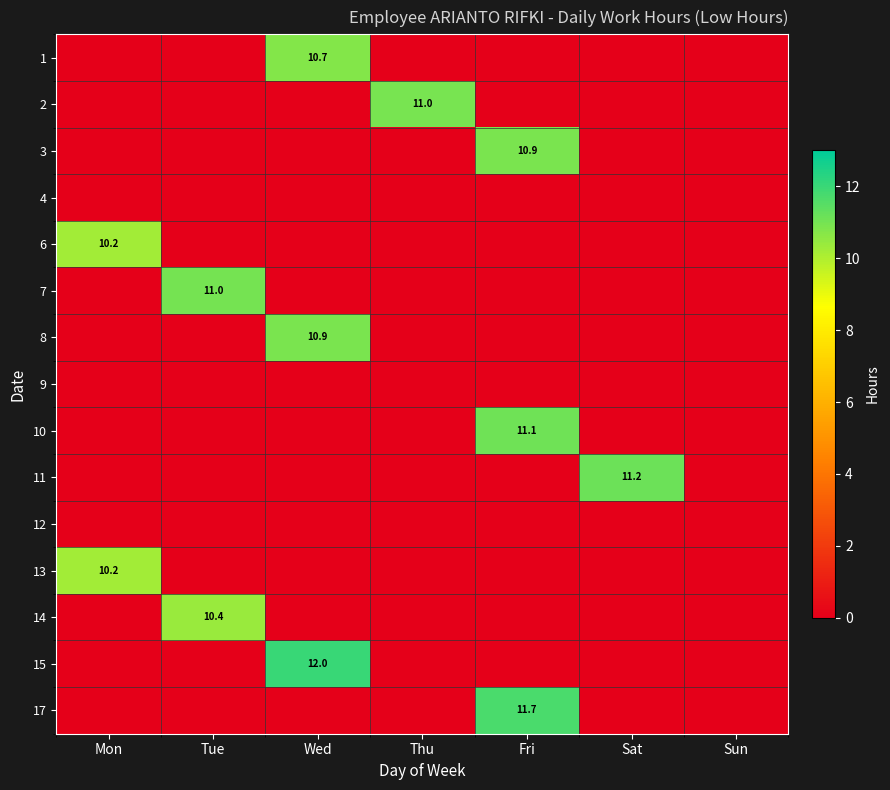

The value of 7 at Fri is -5.0. True or false?

False